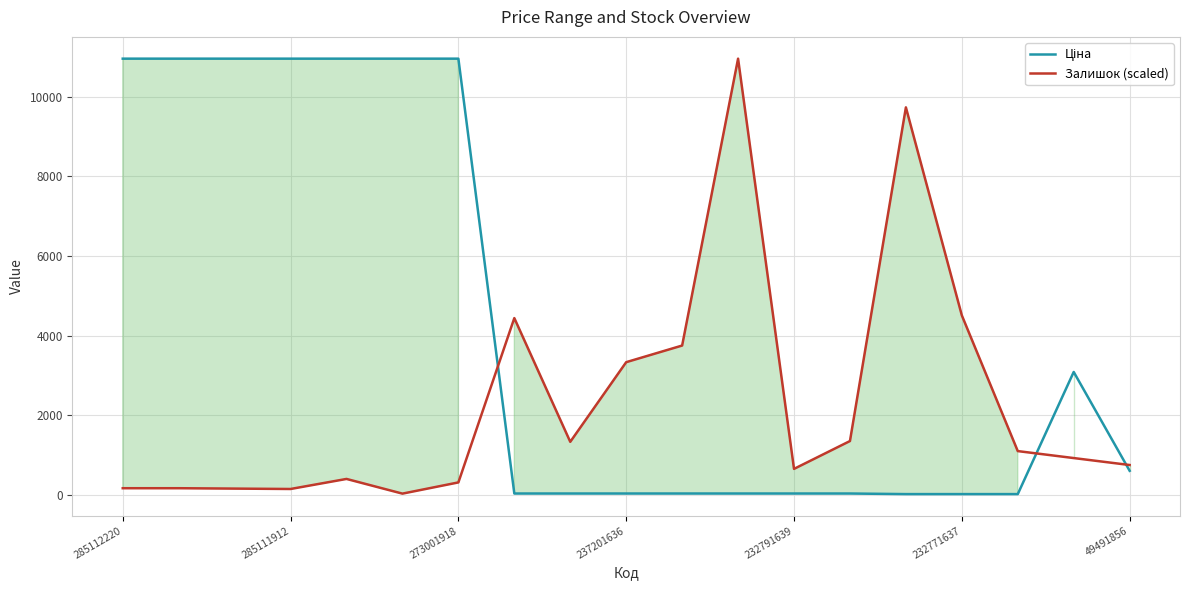

What is the value of the Залишок (scaled) point at the 9th from the left?

1338.7